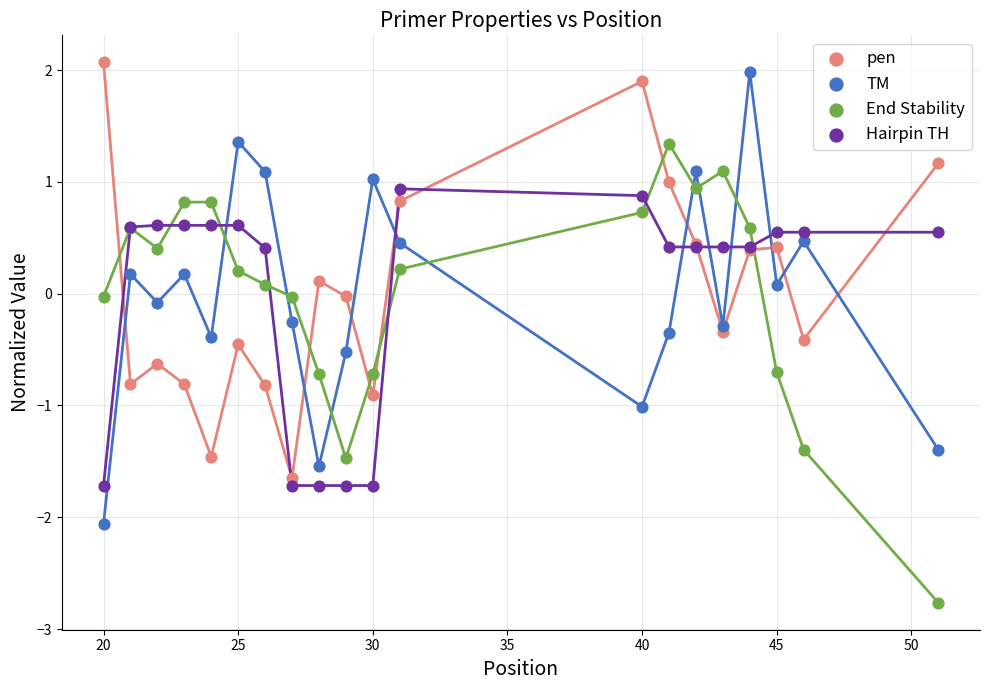

What is the X range (max minus min) for the scatter plot?

31.0